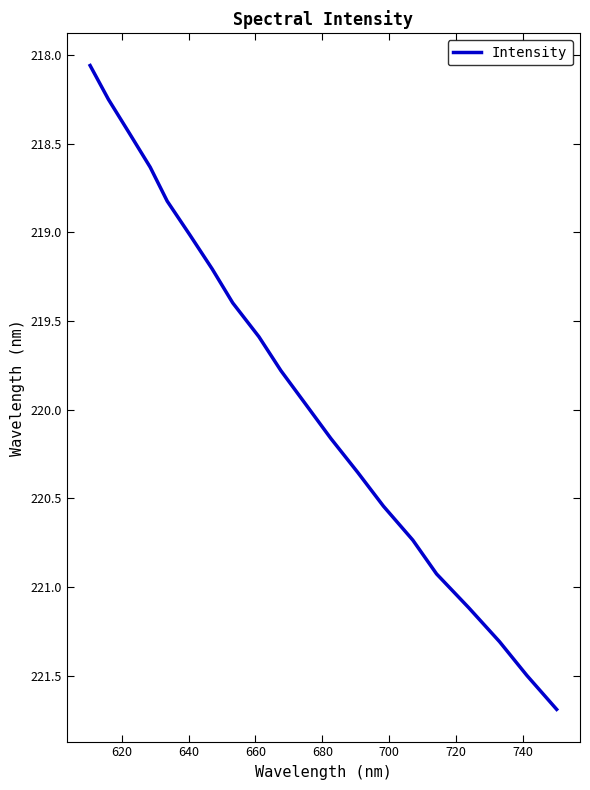

What is the maximum value shown in the chart?

221.7